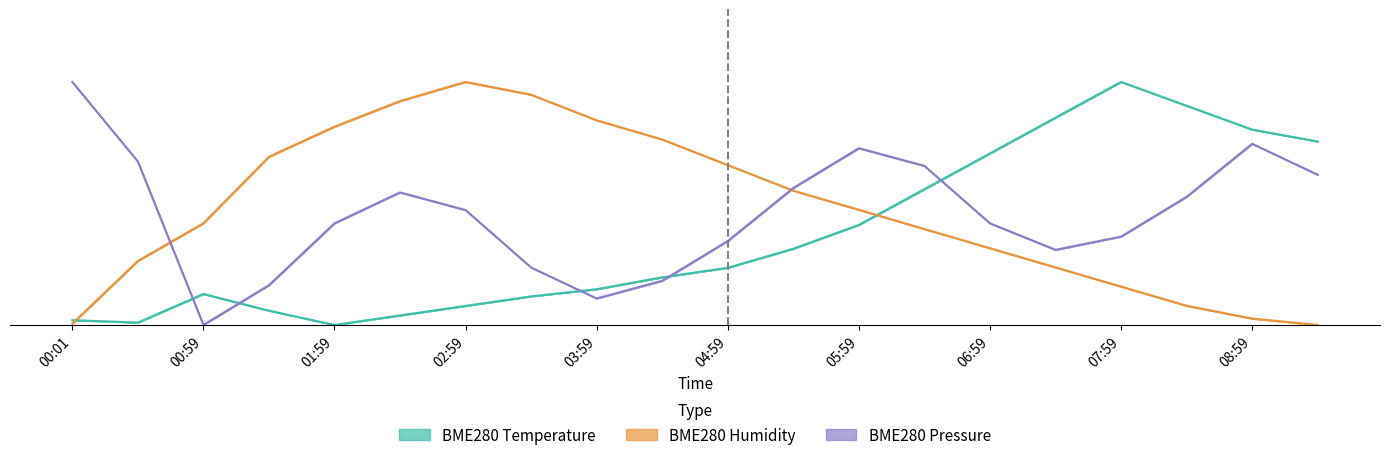

Reading right to left, transcribe all the data shown in this chart.

BME280 Temperature: 75.5	80.4	90.2	100.0	85.3	70.6	55.9	41.2	31.4	23.5	19.6	14.7	11.8	7.8	3.9	0.0	5.9	12.7	1.0	2.0
BME280 Humidity: 0.0	2.6	7.9	15.8	23.7	31.6	39.5	47.4	55.3	65.8	76.3	84.2	94.7	100.0	92.1	81.6	69.2	41.8	26.3	0.5
BME280 Pressure: 61.8	74.5	52.7	36.4	30.9	41.8	65.5	72.7	56.4	34.5	18.2	10.9	23.6	47.3	54.5	41.8	16.4	0.0	67.3	100.0